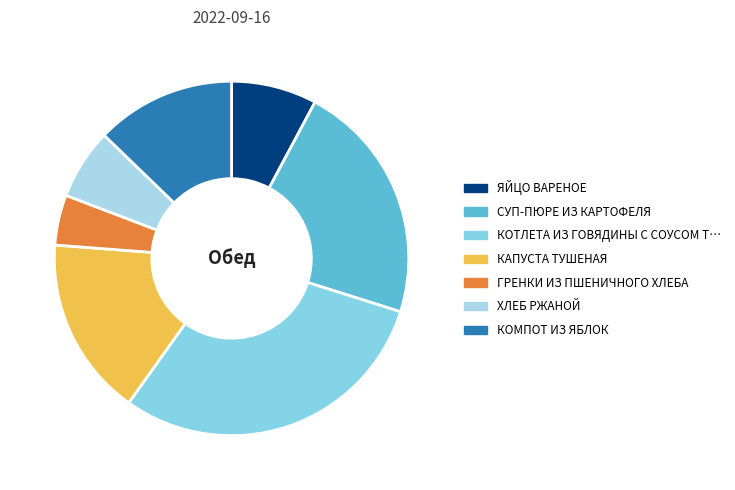

Count the number of slices in the pie.

7